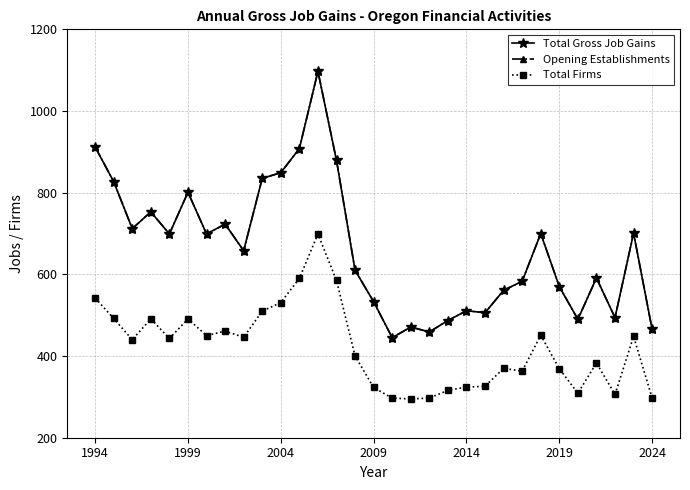

True or false: Total Firms and Total Gross Job Gains cross at least once.

False